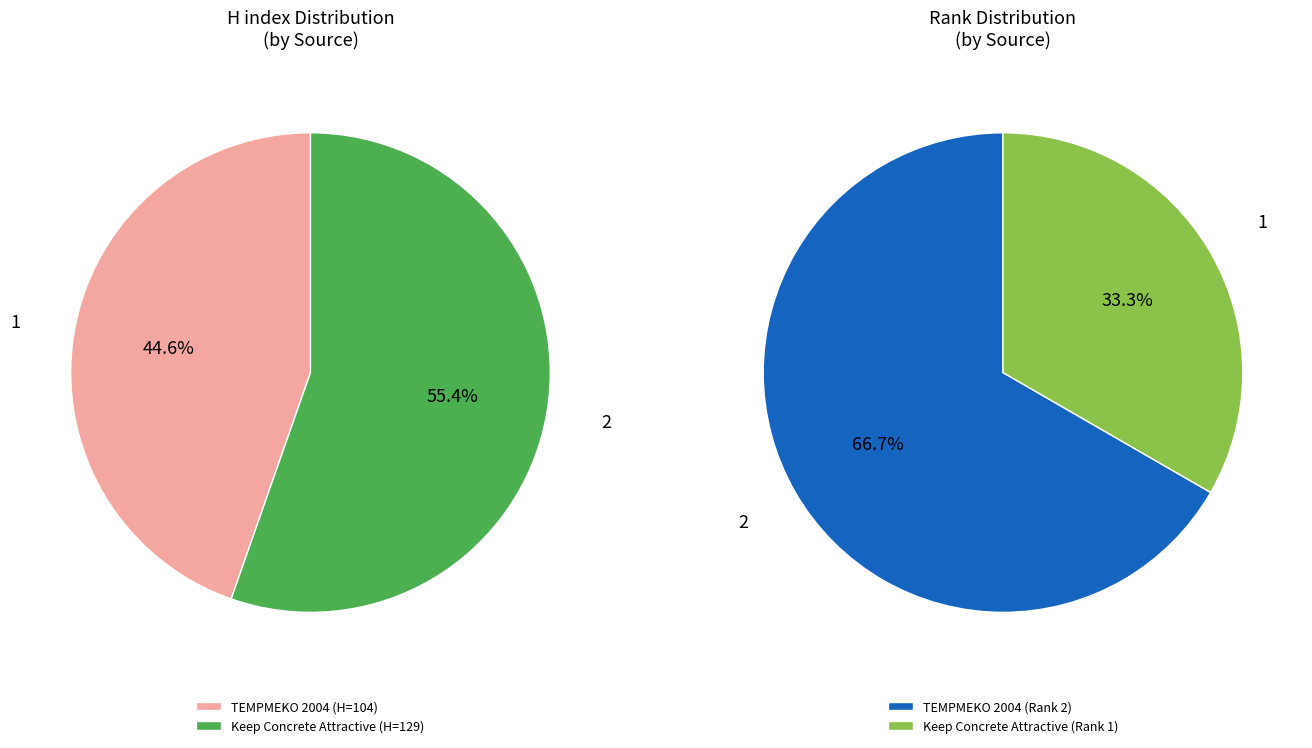

What percentage is the Keep Concrete Attractive slice, to the nearest percent?

55%